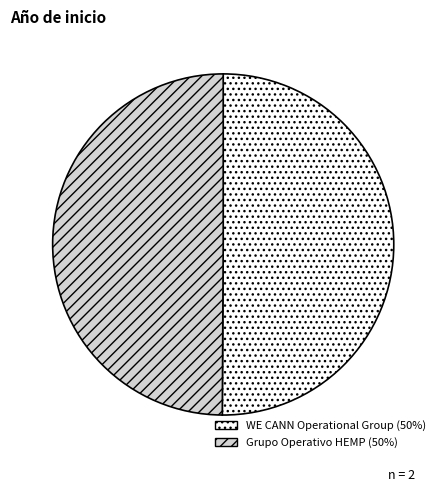

What is the ratio of the value at Grupo Operativo HEMP to the value at WE CANN Operational Group?

1.0